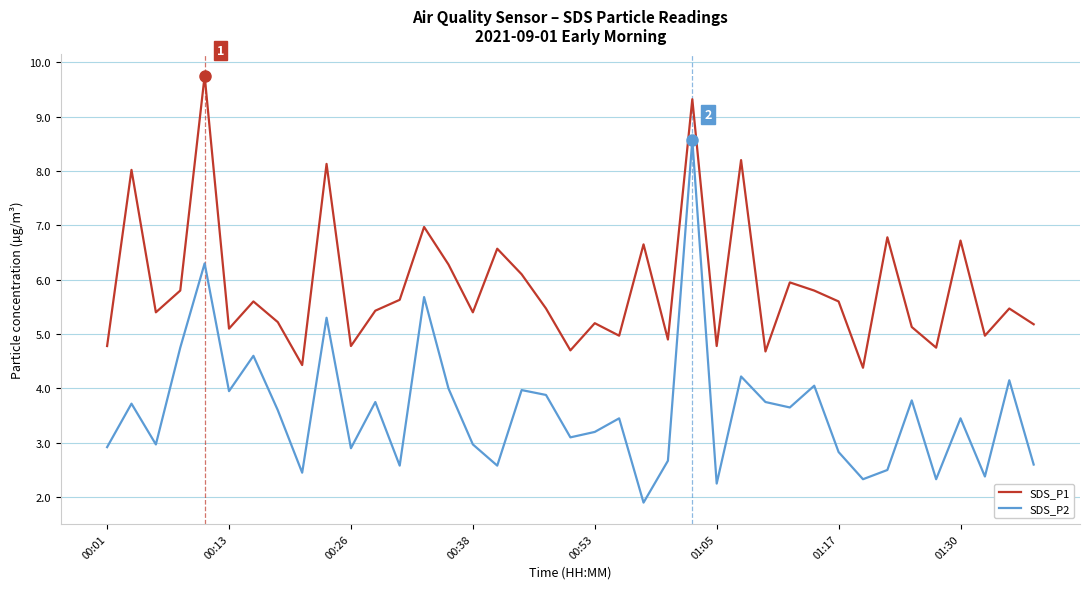

Which series has the largest total across all categories?

SDS_P1